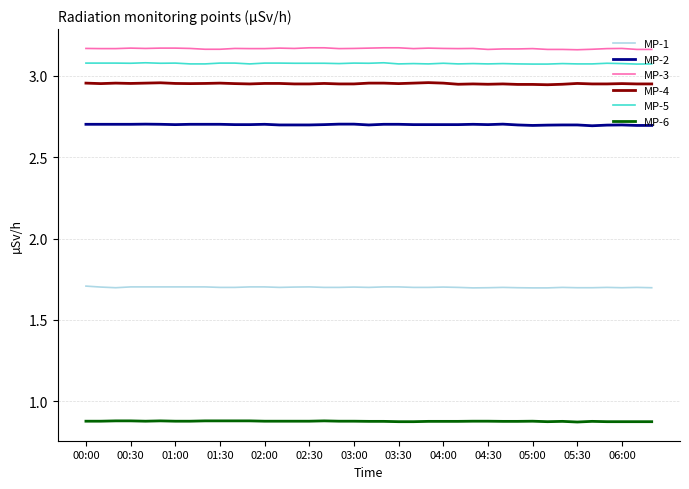

What is the lowest value of the MP-1 series?

1.7